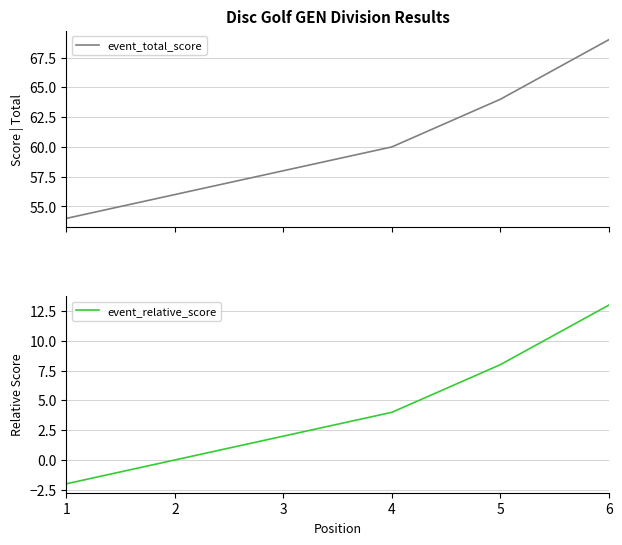

Between 1 and 4, which series saw the biggest shift?

event_total_score